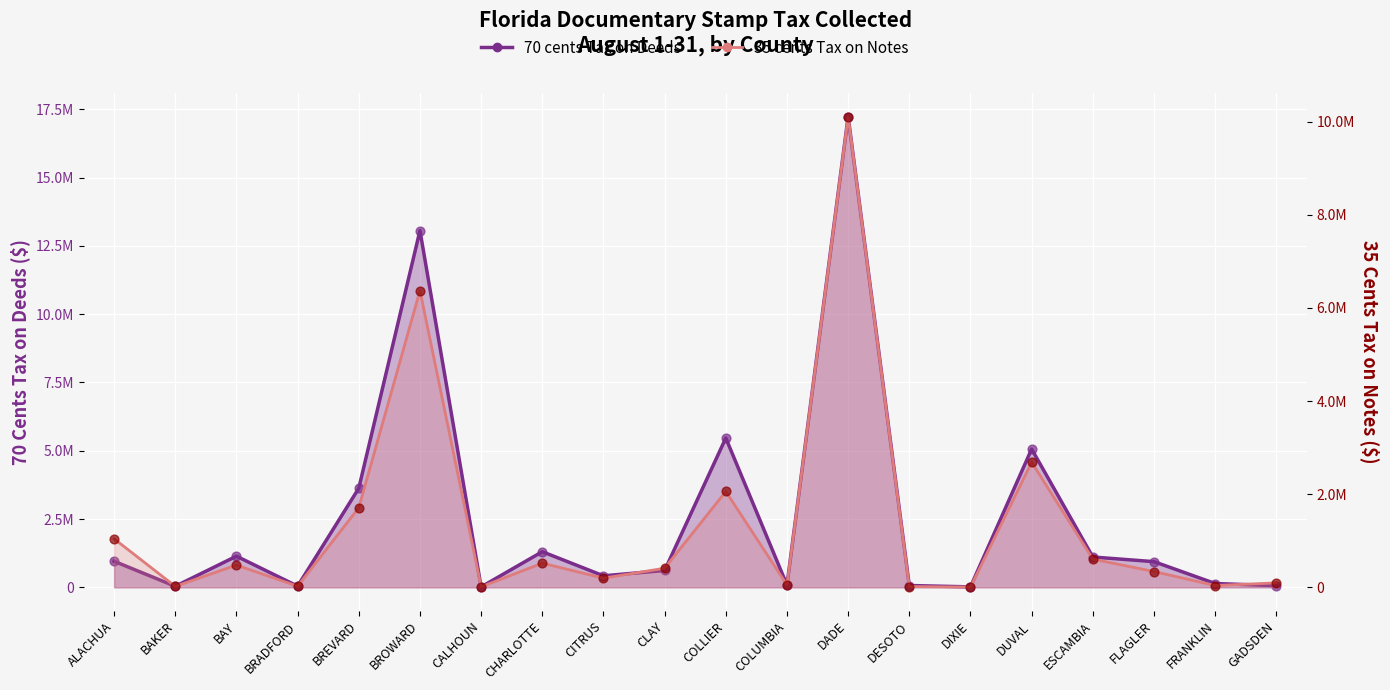

Between CITRUS and COLLIER, which is larger?

COLLIER